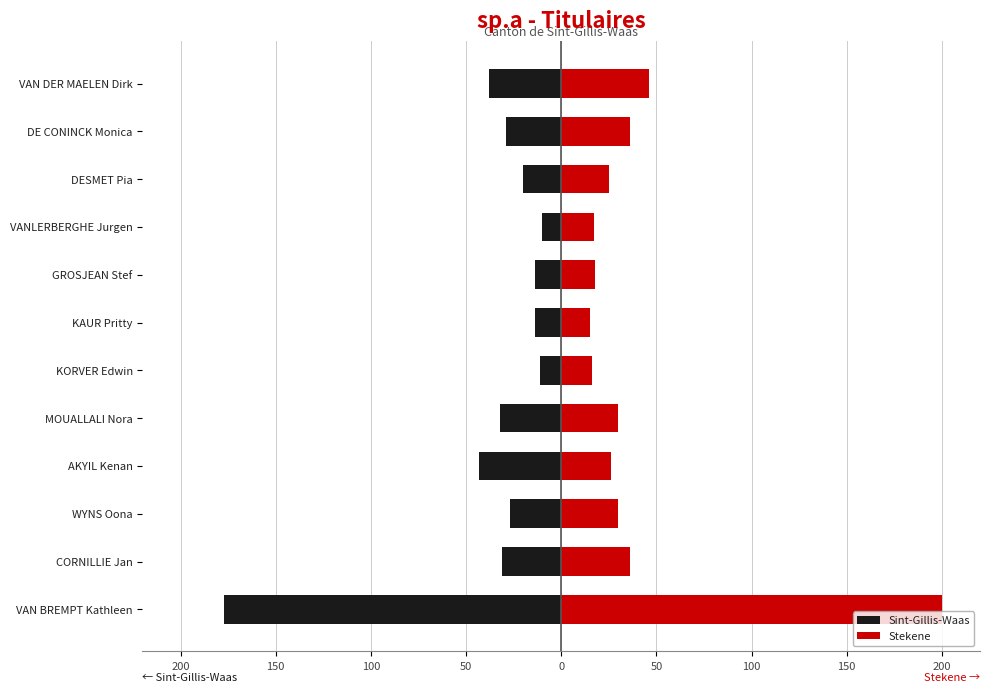

Is it true that Sint-Gillis-Waas equals -32 at MOUALLALI Nora?

True